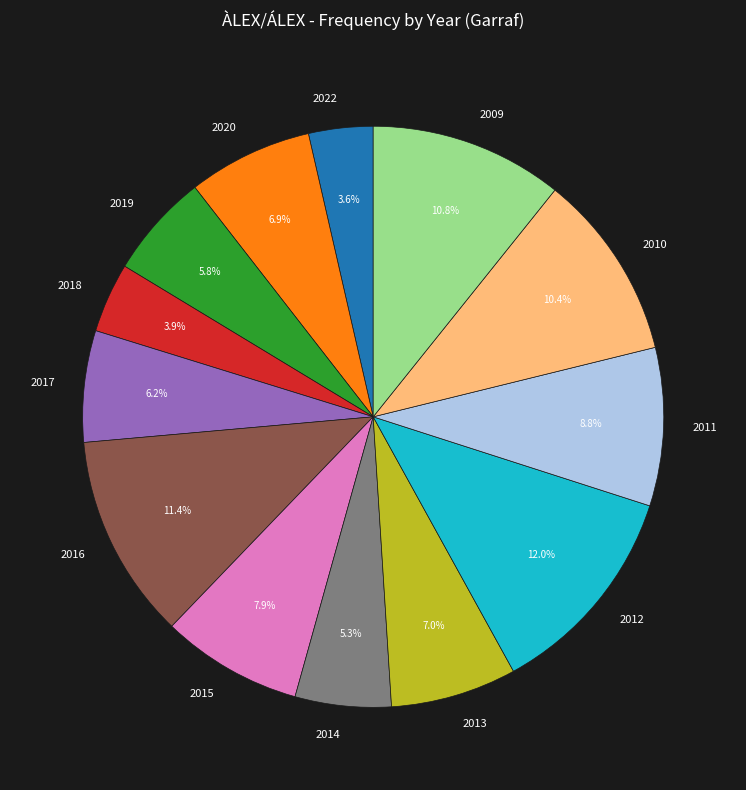

How many segments does this pie chart have?

13